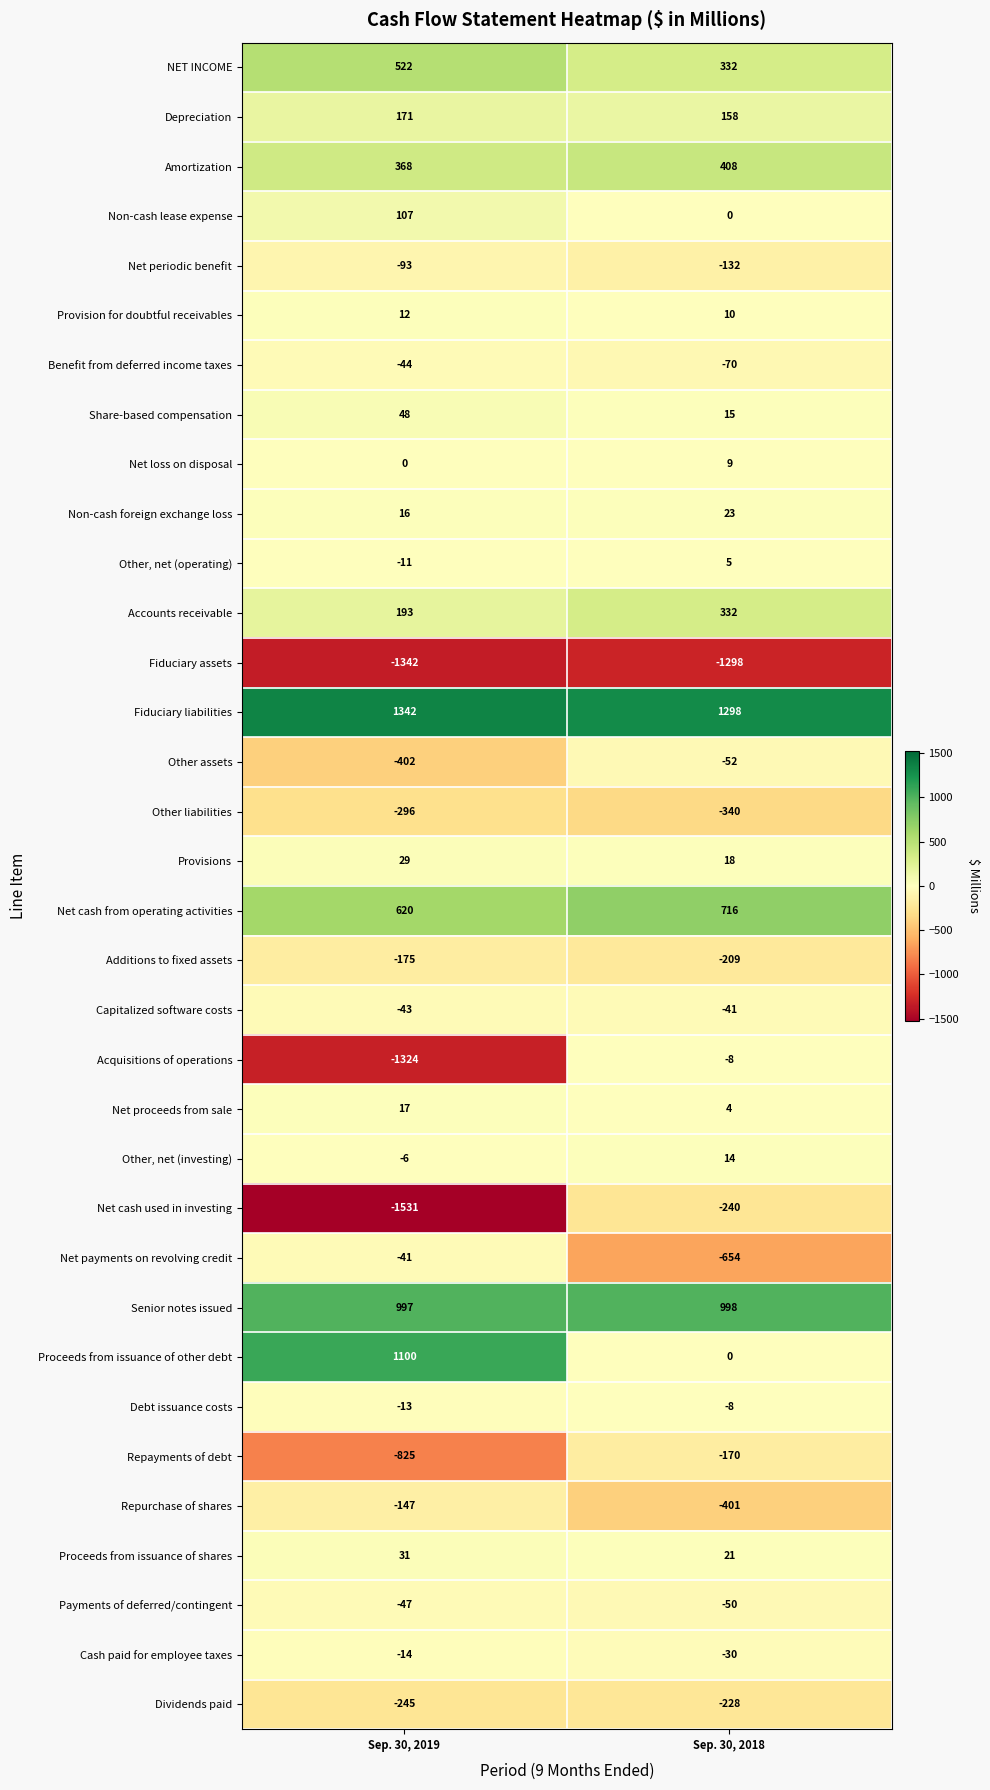

What is the approximate value of Share-based compensation at Sep. 30, 2019?

48